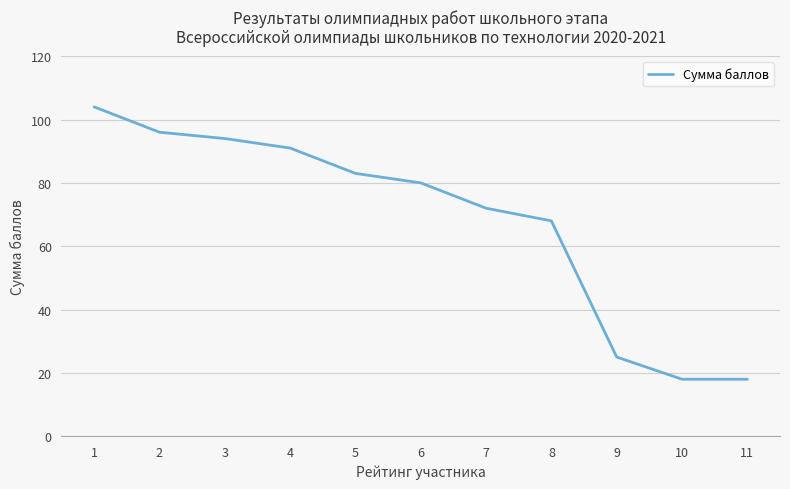

What is the difference between the values at 6 and 8?

12